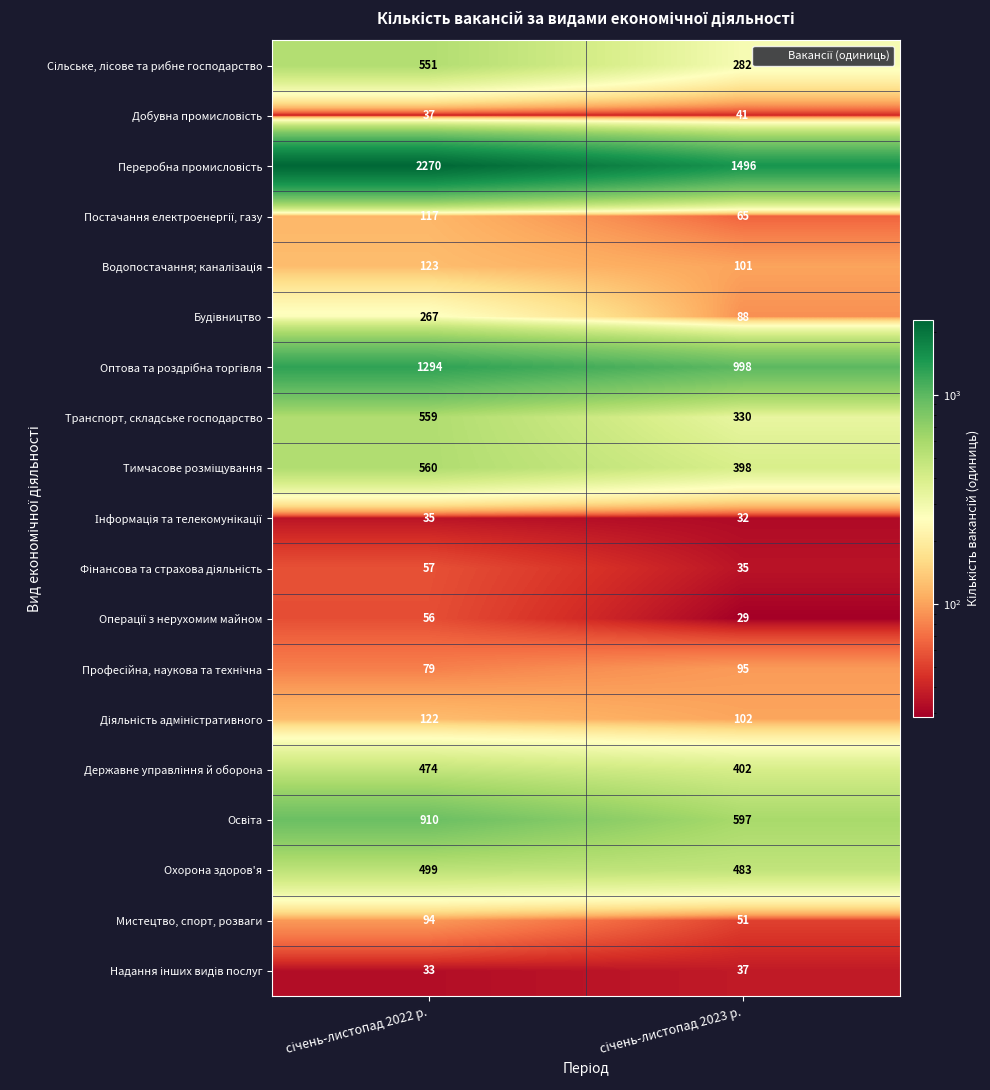

What is the maximum value shown in the chart?

2270